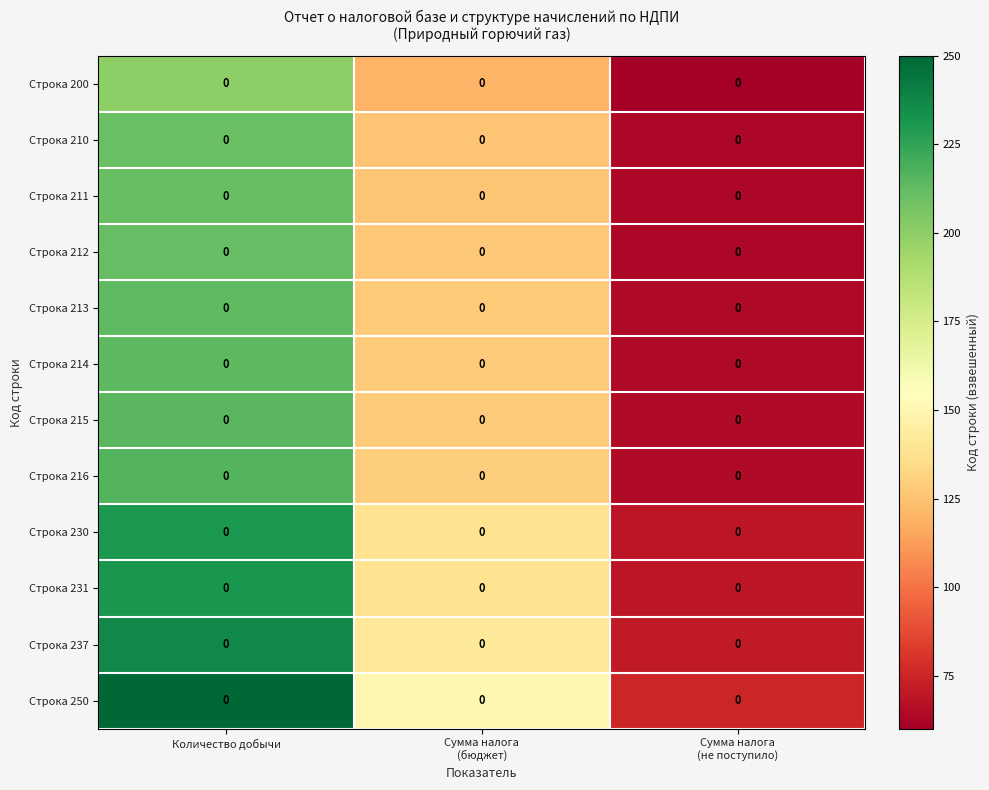

The Строка 210 series shows 16.4 at Сумма налога (не поступило). True or false?

False